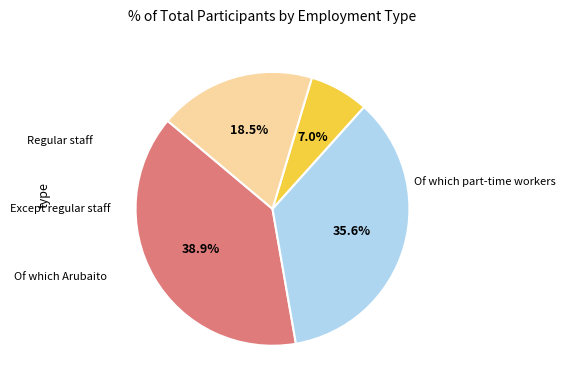

Is there a majority slice in this chart?

No